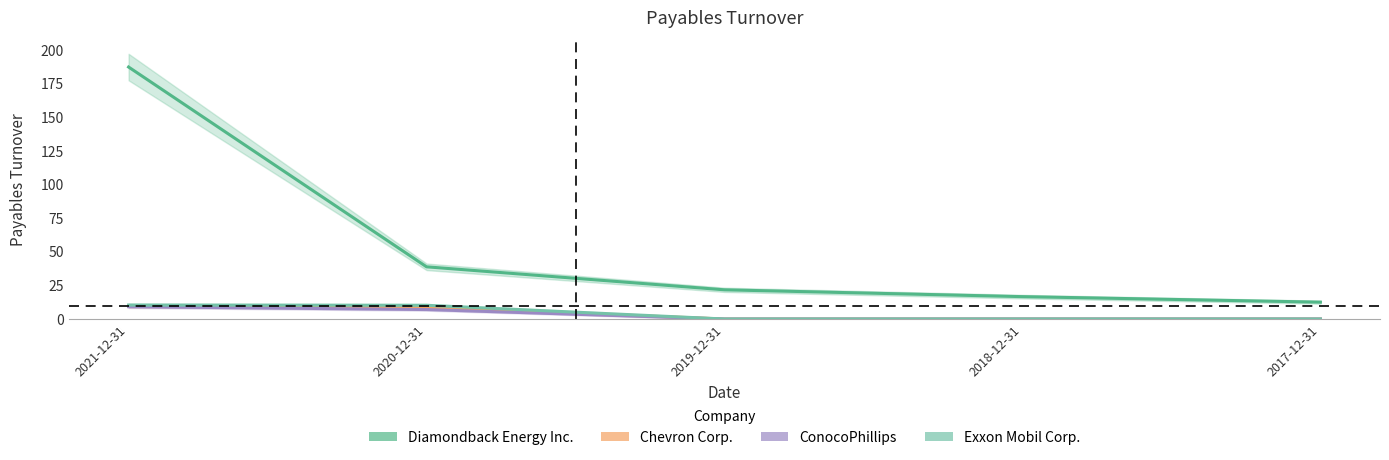

Reading left to right, extract all data points from this chart.

Diamondback Energy Inc.: 2021-12-31=187.4	2020-12-31=38.8	2019-12-31=21.7	2018-12-31=16.6	2017-12-31=12.5
Chevron Corp.: 2021-12-31=9.5	2020-12-31=8.6	2019-12-31=0.0	2018-12-31=0.0	2017-12-31=0.0
ConocoPhillips: 2021-12-31=9.2	2020-12-31=7.0	2019-12-31=0.0	2018-12-31=0.0	2017-12-31=0.0
Exxon Mobil Corp.: 2021-12-31=10.4	2020-12-31=10.2	2019-12-31=0.0	2018-12-31=0.0	2017-12-31=0.0